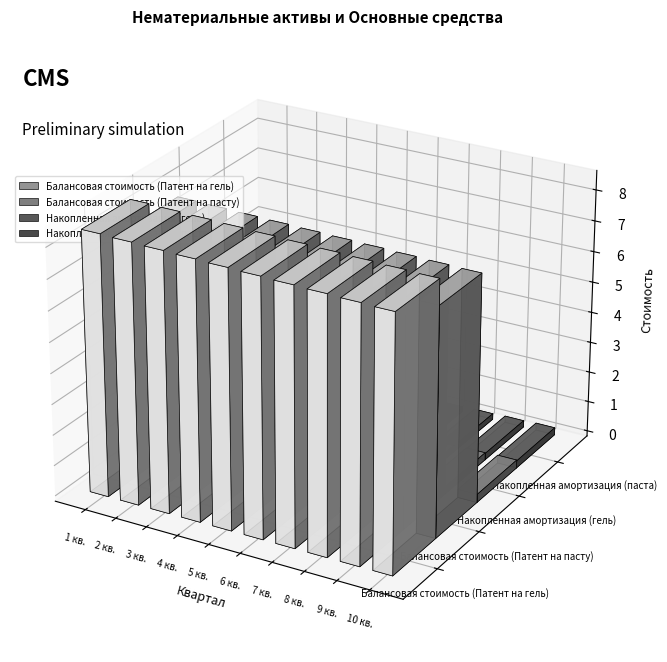

What is the value of the Балансовая стоимость (Патент на пасту) bar at the 4th from the left?

7.5